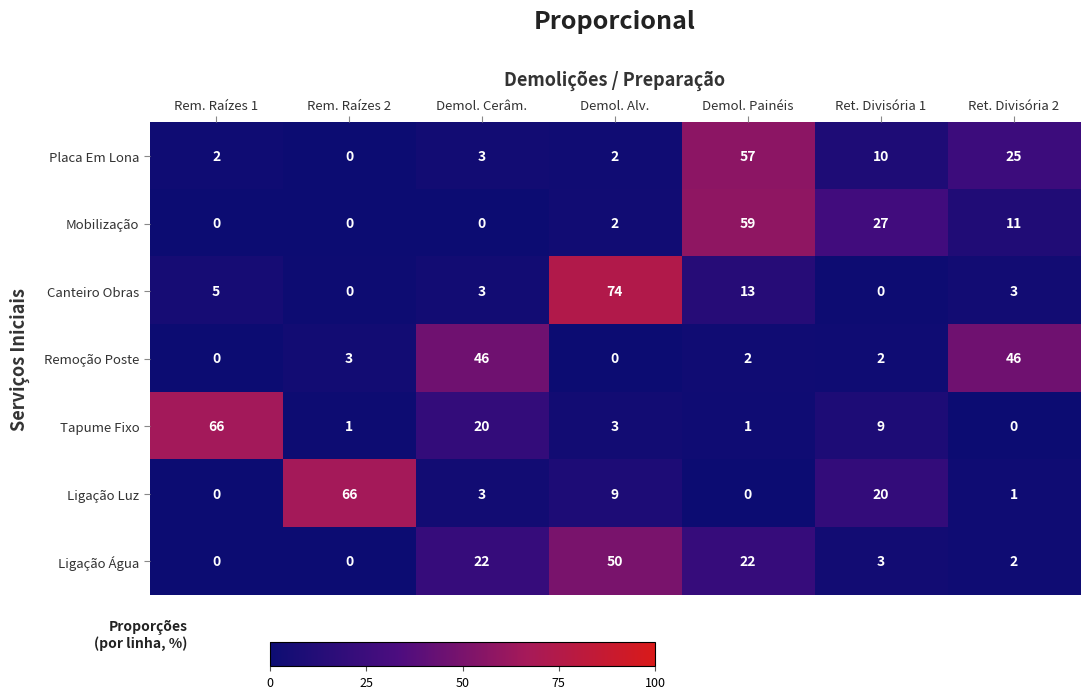

What is the total value across all series at Rem. Raízes 1?

73